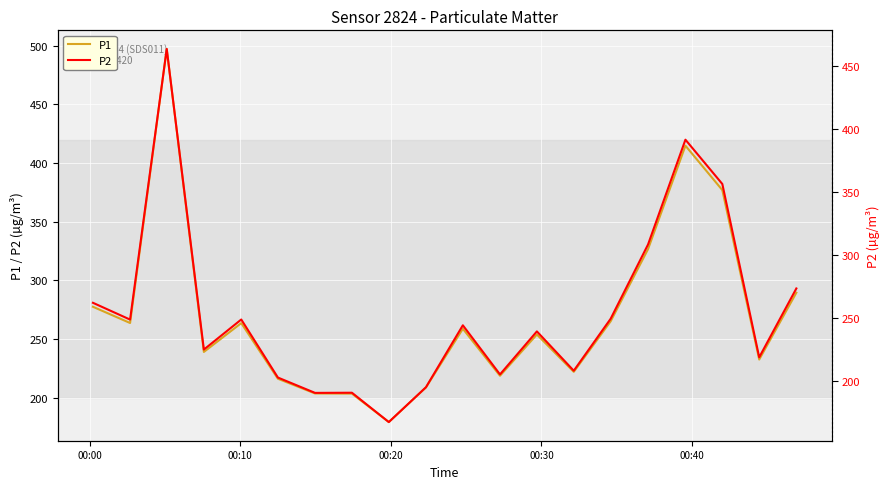

What is the greatest value displayed?

497.2